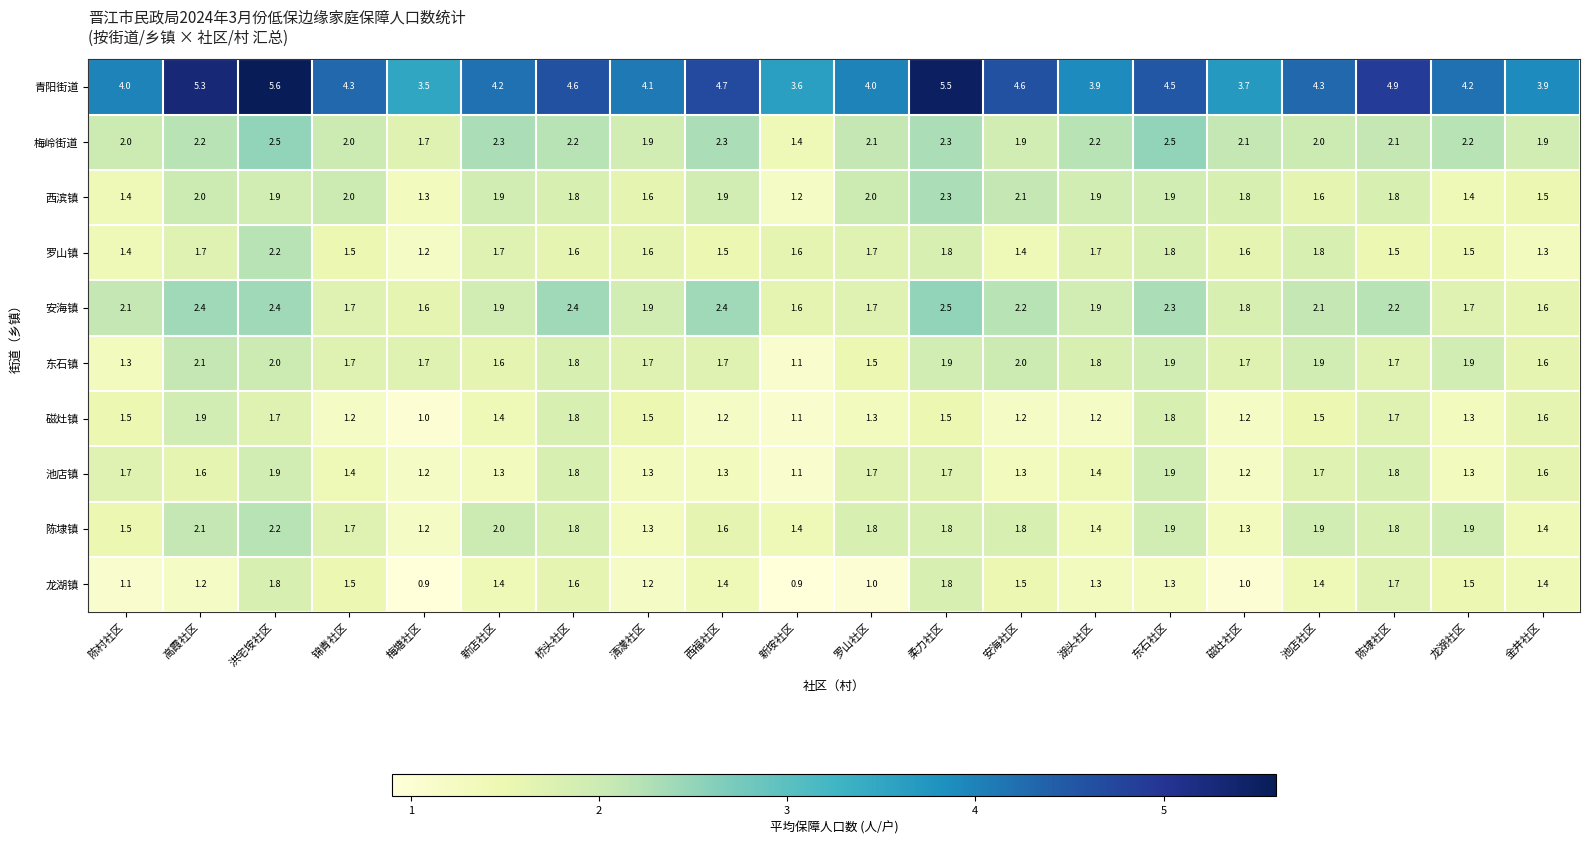

How many 罗山镇 values are between 1 and 2?

19